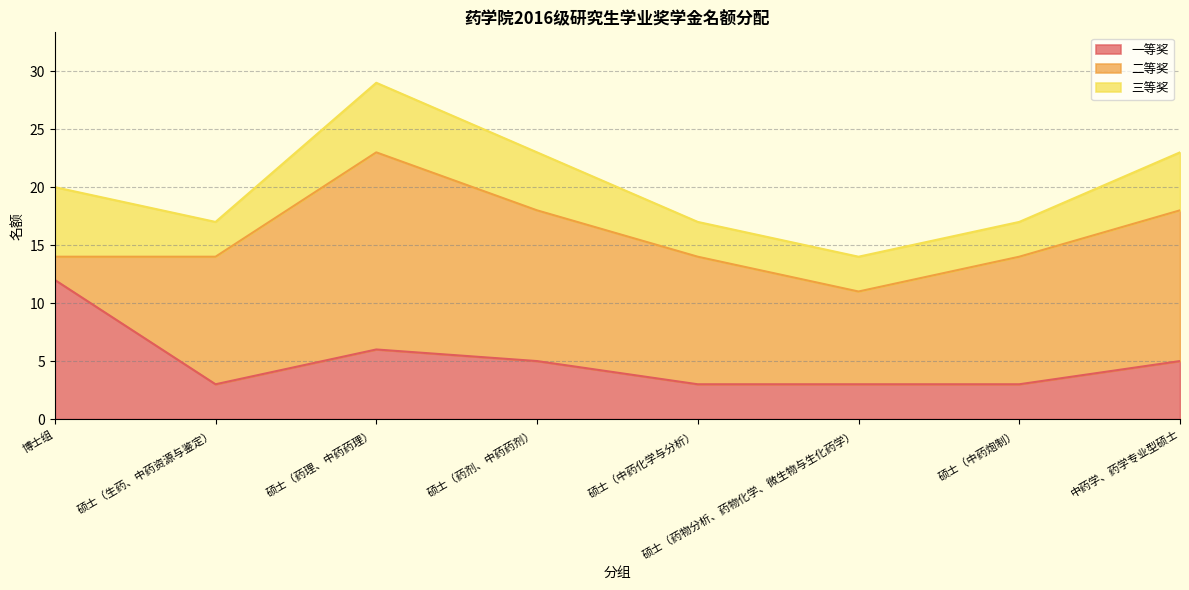

Is it true that 一等奖 equals 5 at 中药学、药学专业型硕士?

True